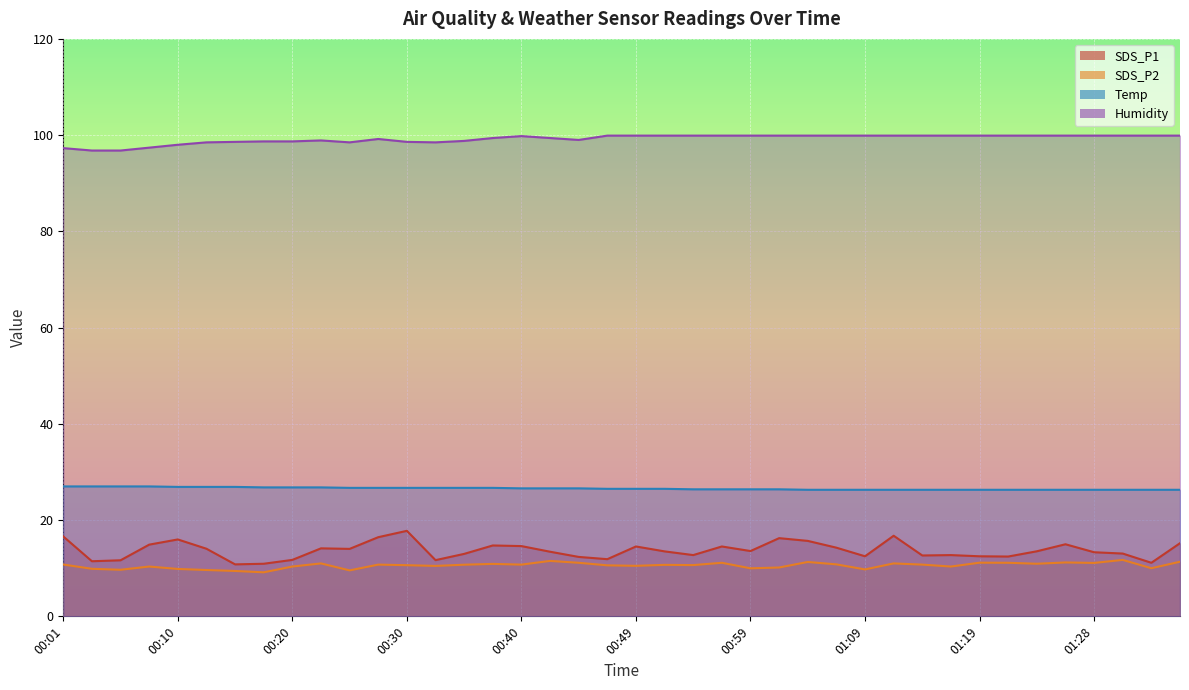

Which series has the largest total across all categories?

Humidity